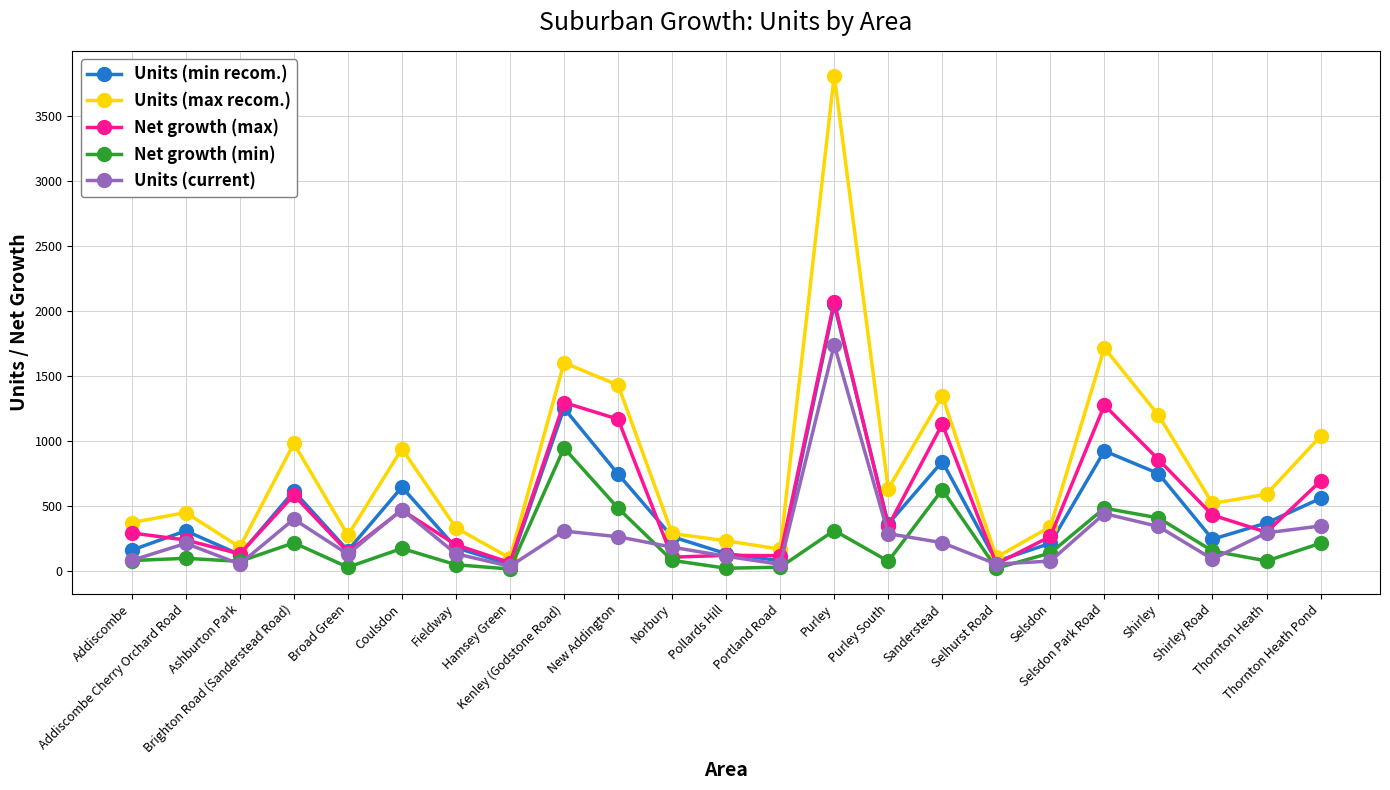

True or false: Net growth (max) and Units (max recom.) cross at least once.

False